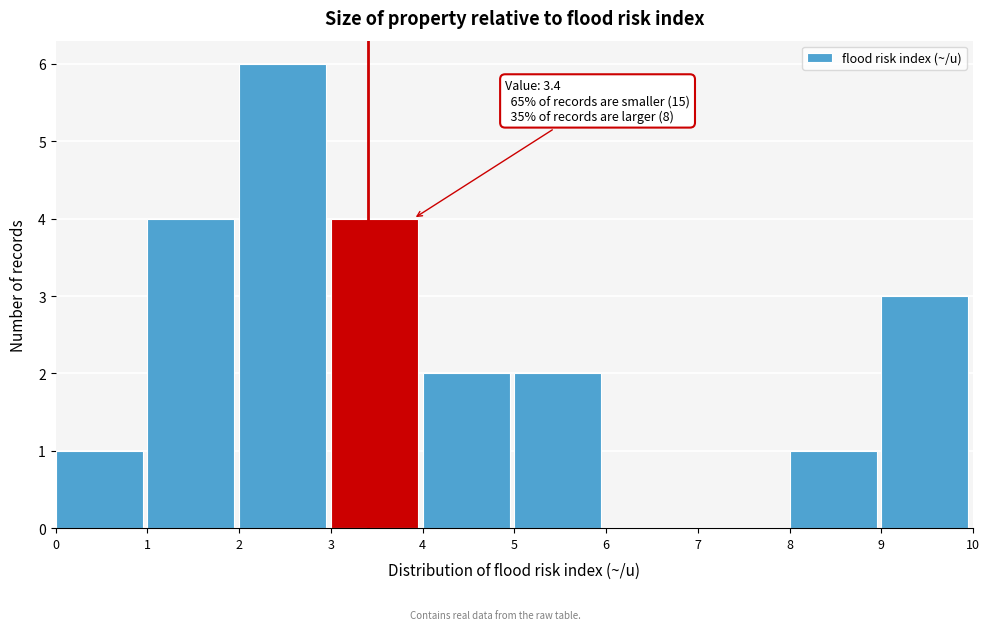

Over which range of the x-axis is the bar tallest?

2 to 3